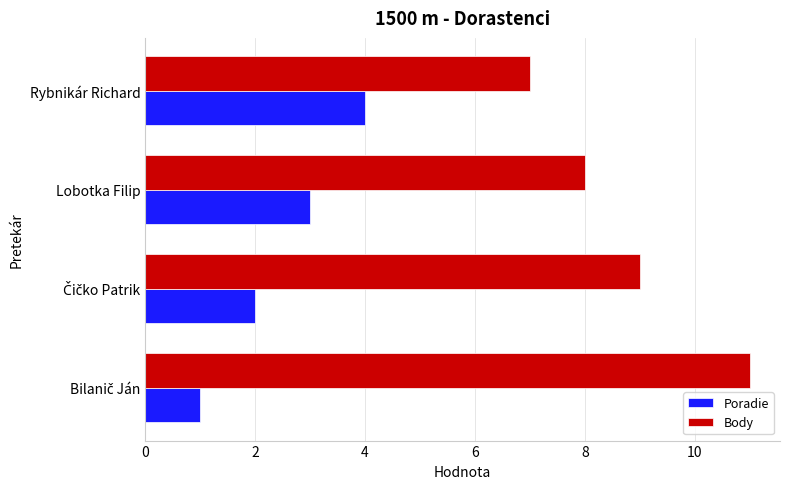

Which series has the largest total across all categories?

Body